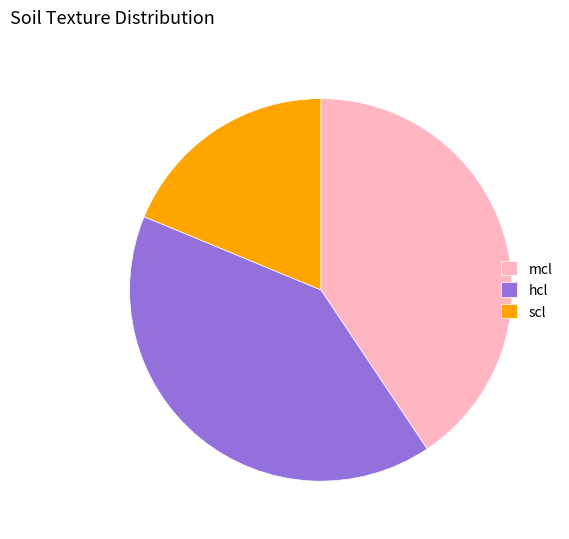

Do scl and hcl together represent more than half of the pie?

Yes